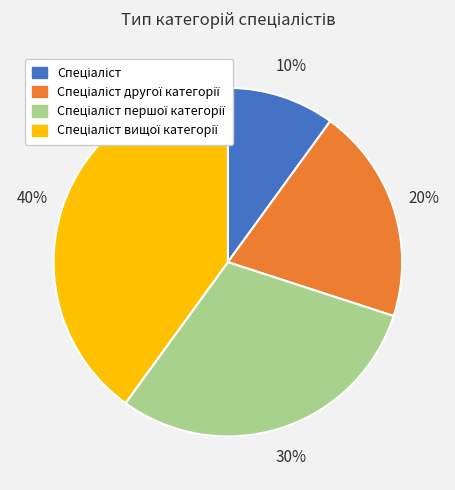

To the nearest percent, what is the difference between the largest and smallest slice percentages?

30%